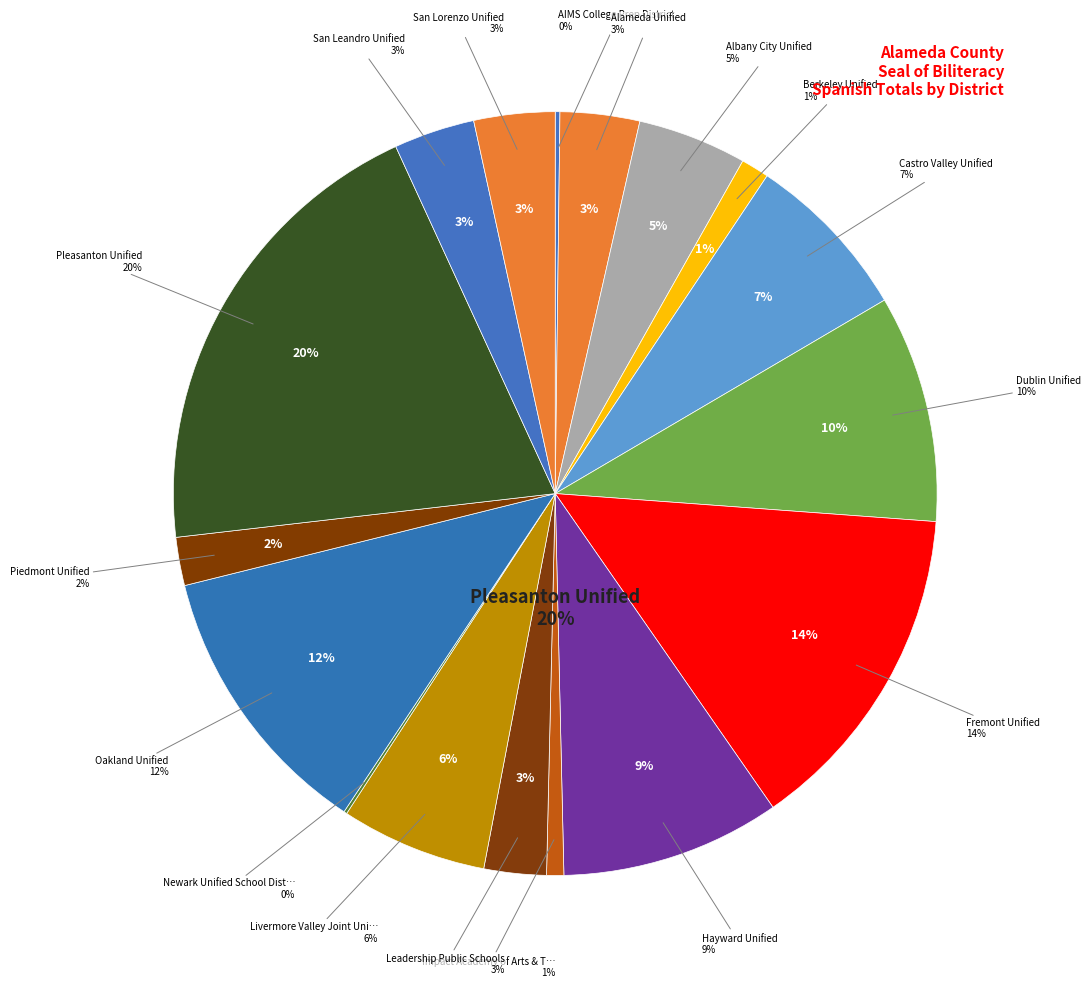

To the nearest percent, what is the combined percentage of California Department of Education and Impact Academy of Arts & Technology?

1%